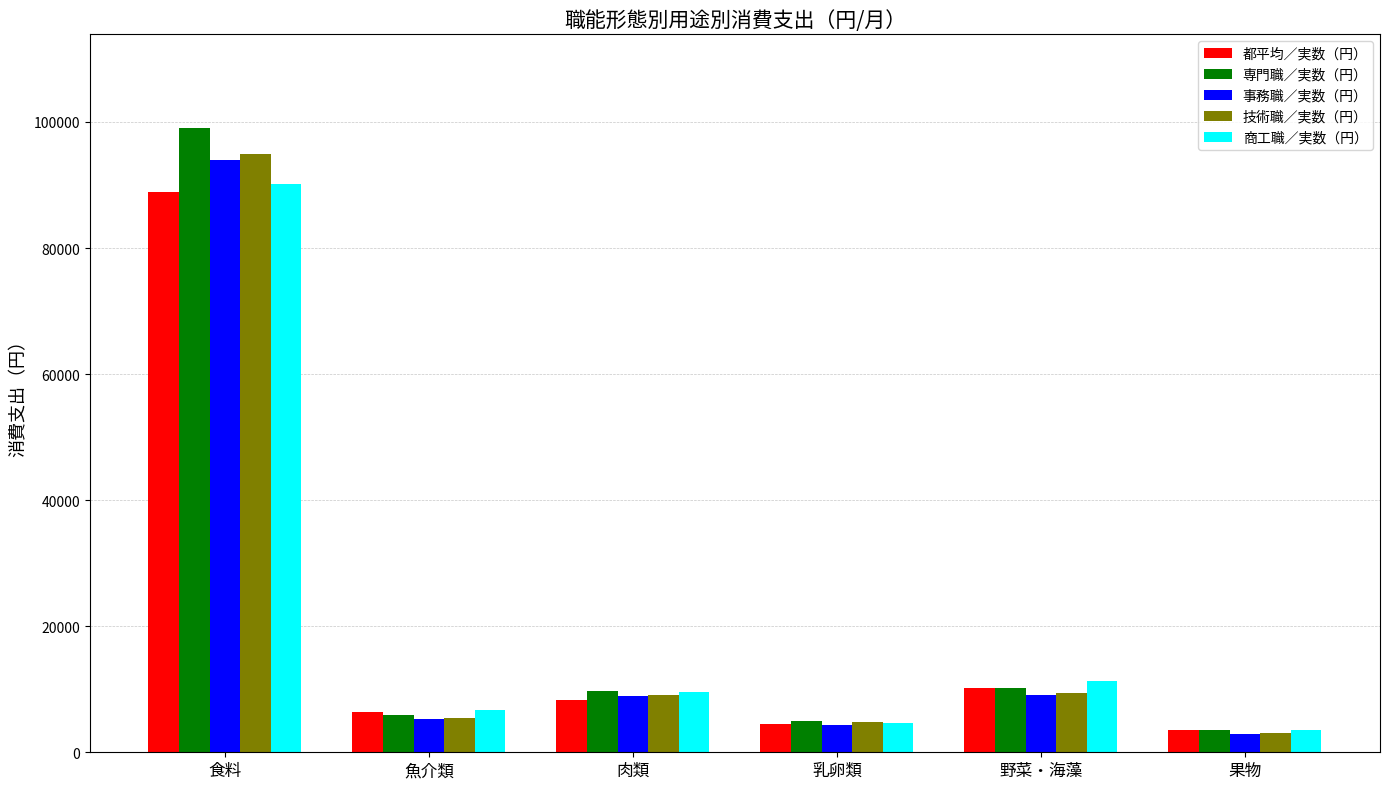

At which label does 技術職／実数（円） reach its peak?

食料